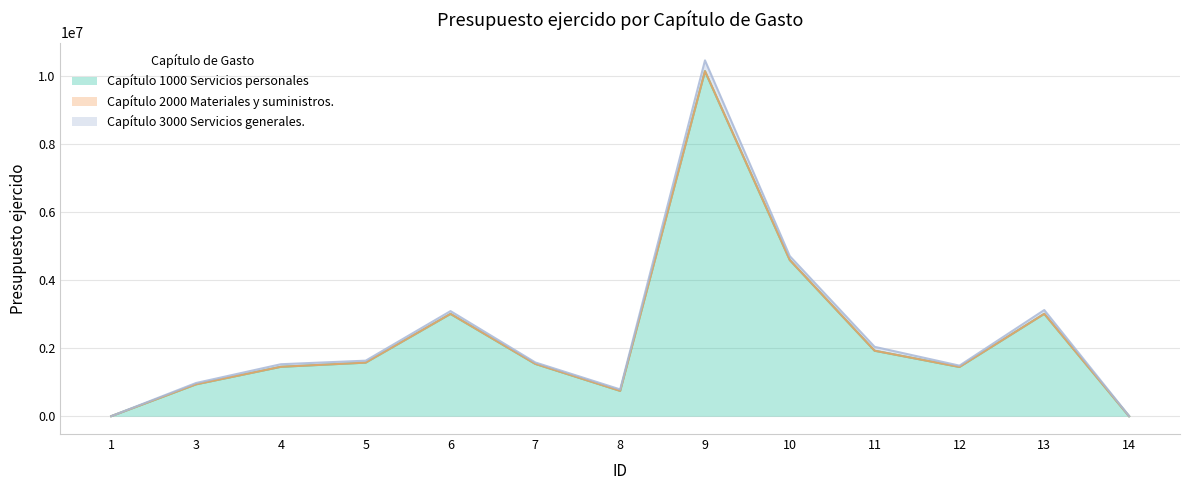

Is the value of Capítulo 2000 Materiales y suministros. at 13 greater than the value of Capítulo 3000 Servicios generales. at 8?

No